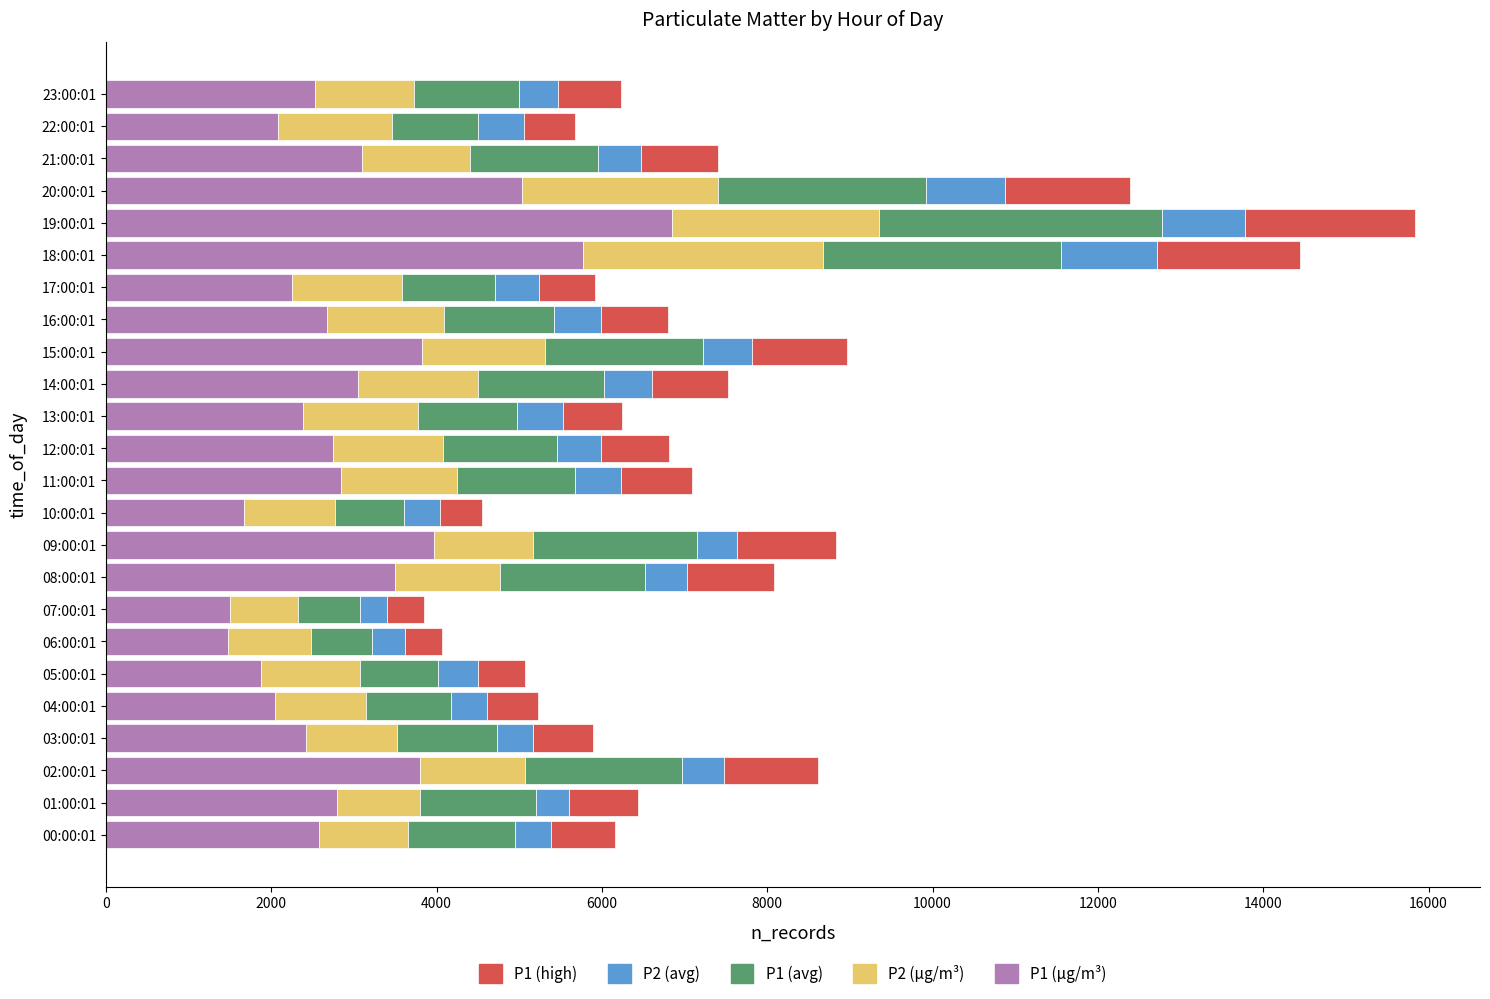

What is the total value across all series at 05:00:01?

5064